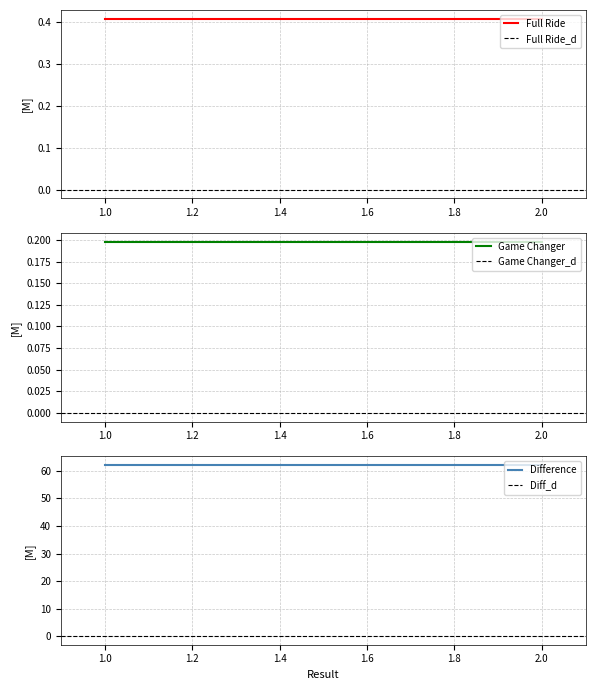

Is the value of Full Ride at 0.8 greater than the value of Diff_d at 1.0?

Yes